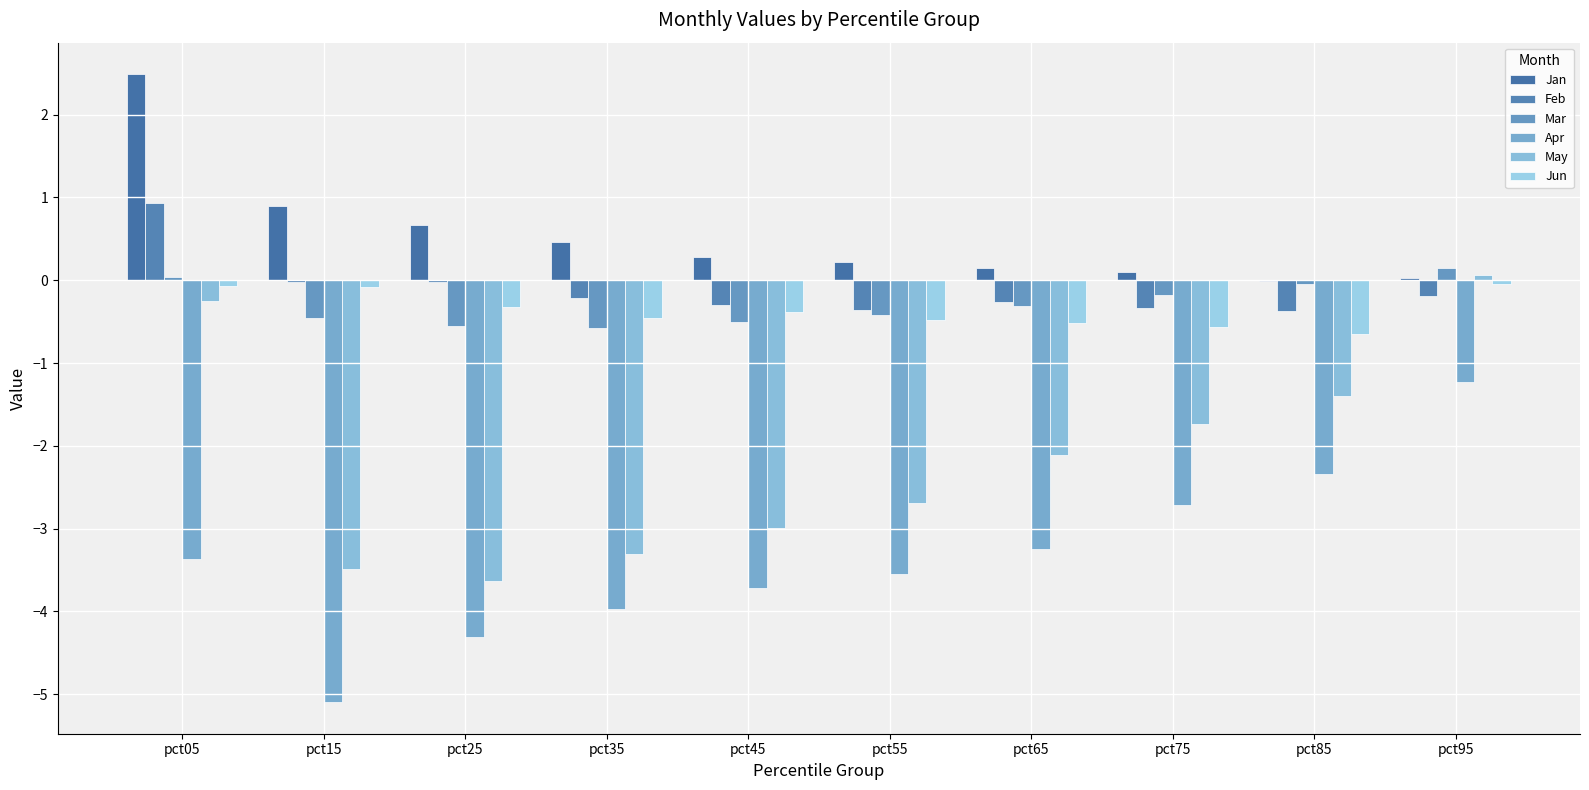

The Jun series shows -0.5 at pct35. True or false?

True